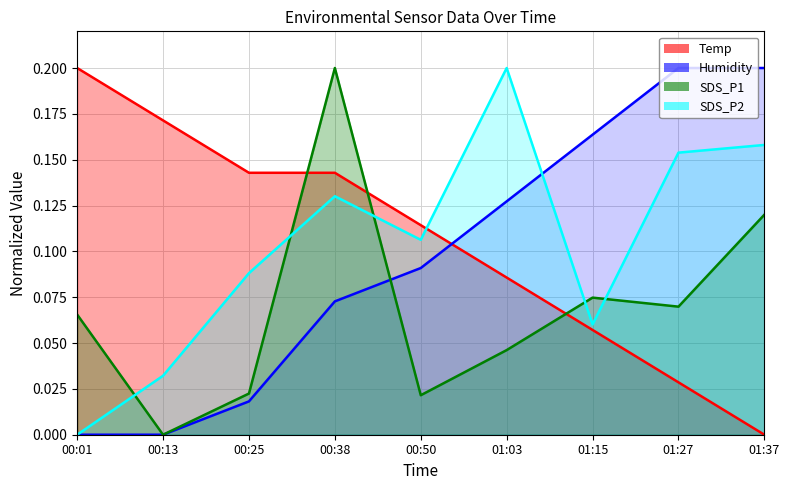

At which category is the sum across all series the highest?

00:38